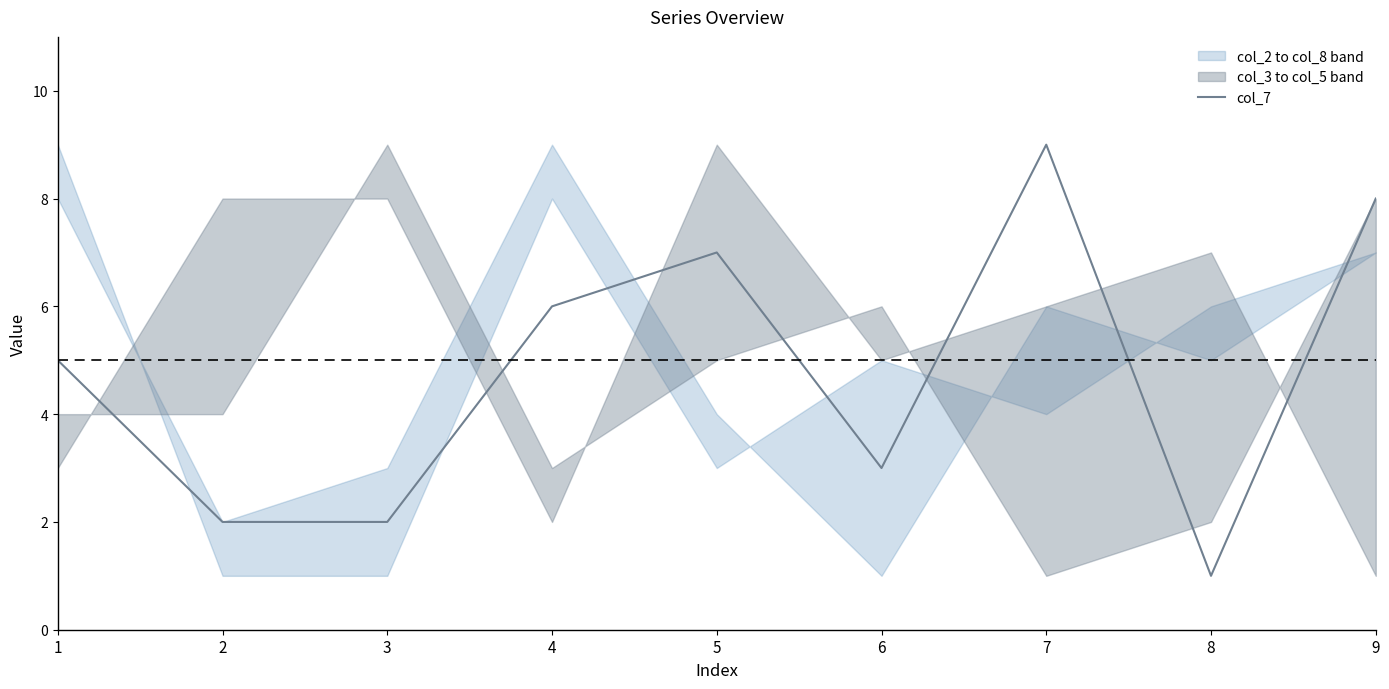

The chart shows a value of 6 at 4. True or false?

True